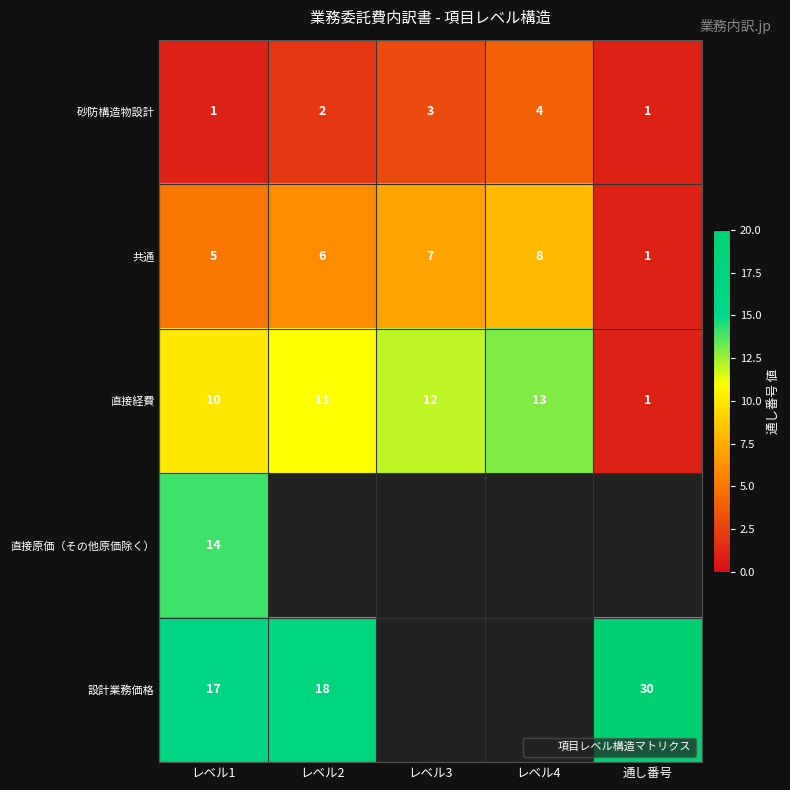

At which category does the chart reach its peak across all series?

通し番号